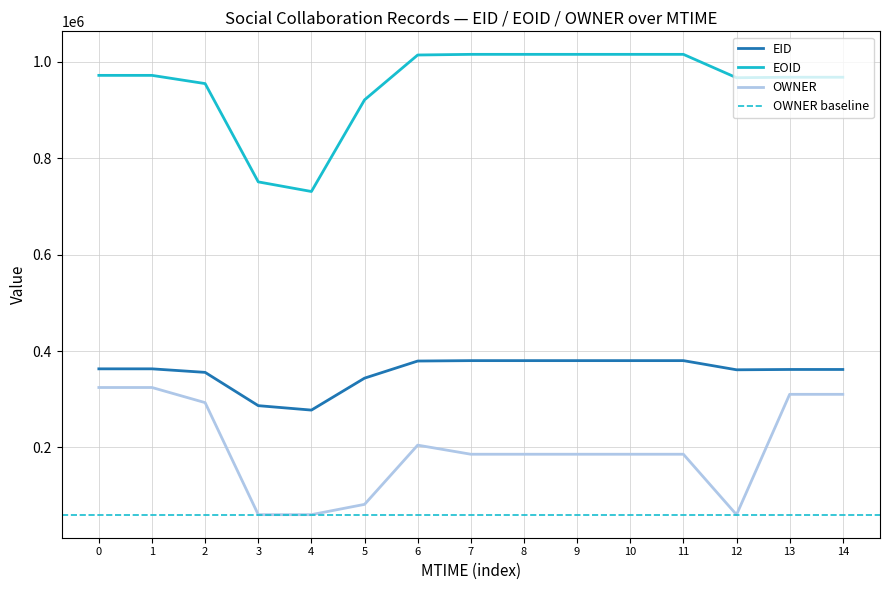

True or false: OWNER and EID intersect in this chart.

False